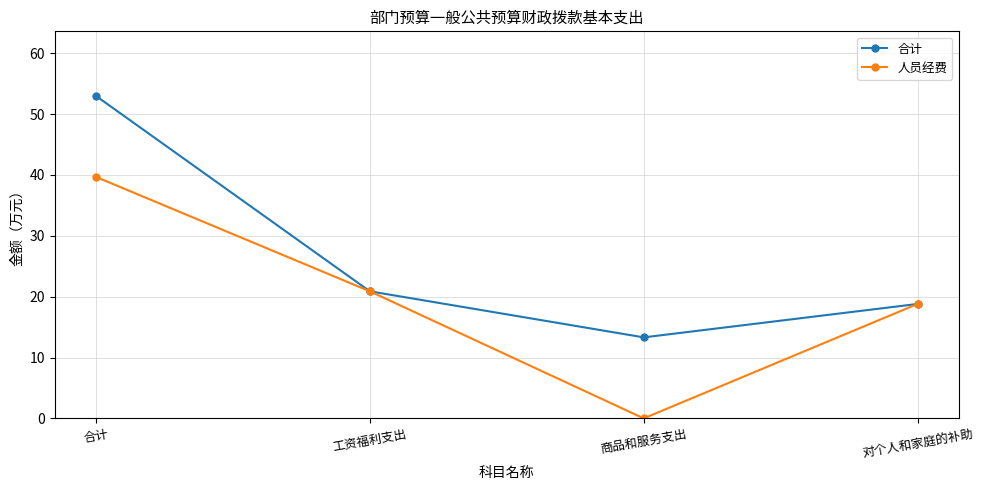

At which label does 合计 first exceed 20?

合计